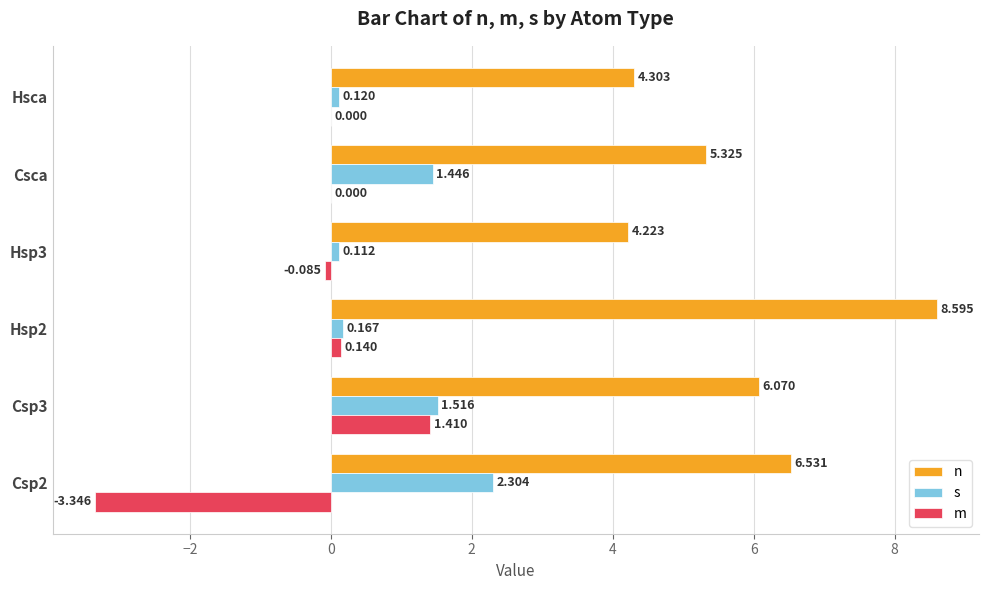

At which label is s closest to 1?

Csca